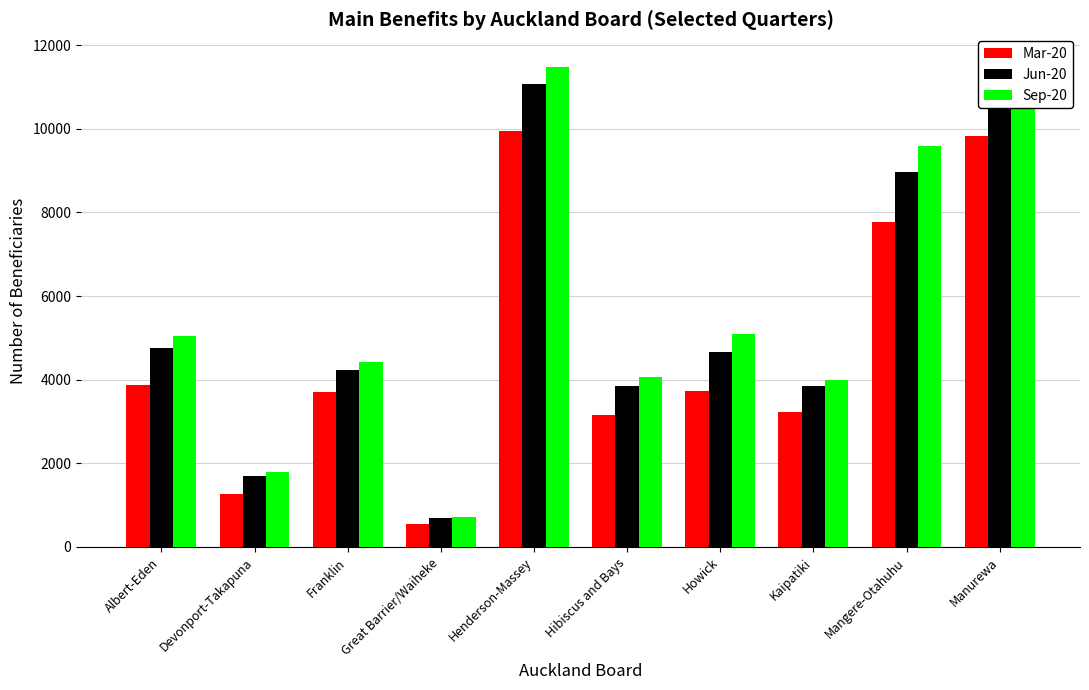

How many groups of bars are there?

10